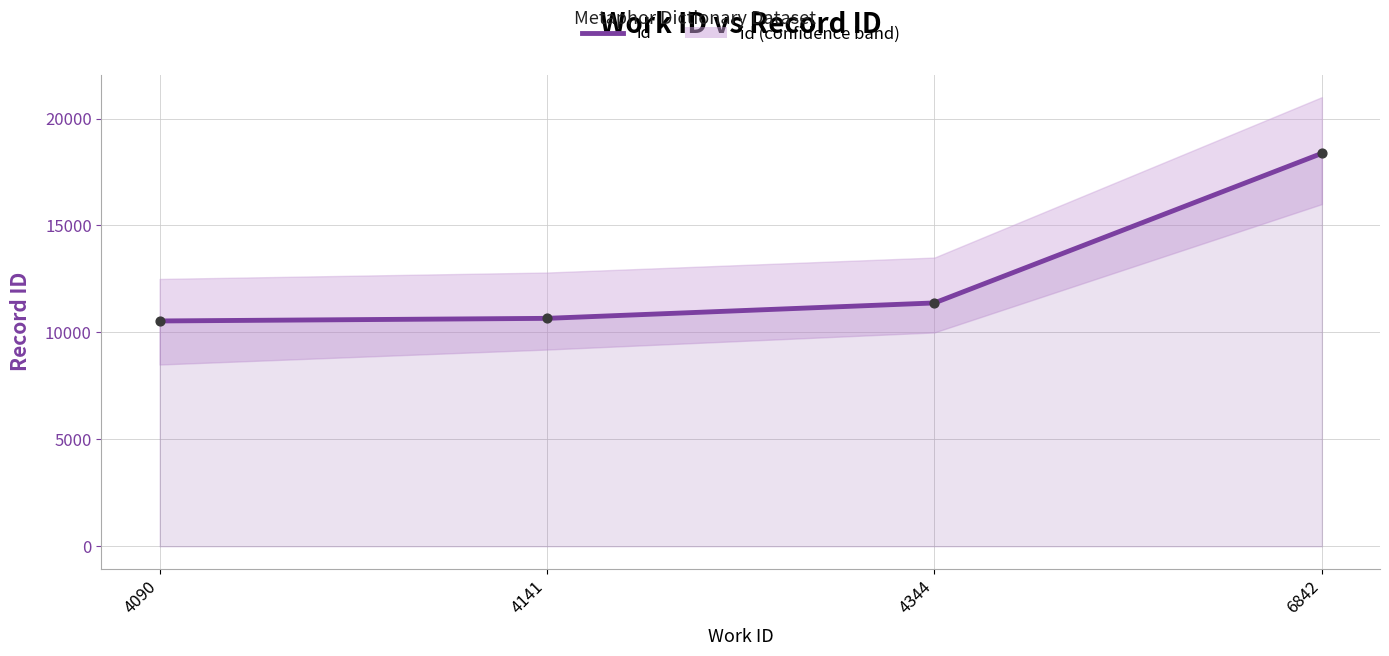

Between 4090 and 6842, which is larger?

6842